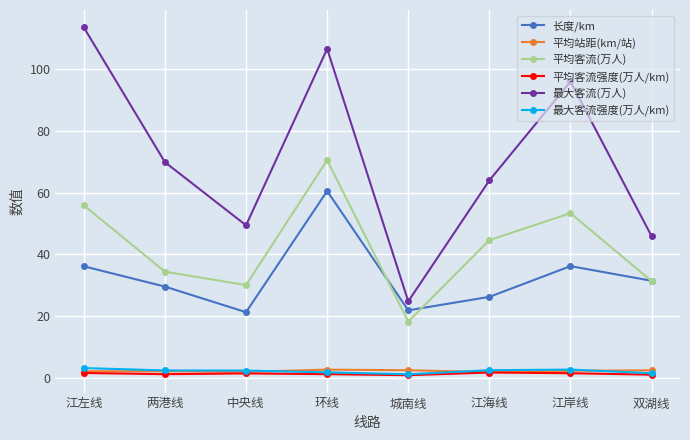

Where is the first local maximum for 最大客流(万人)?

环线